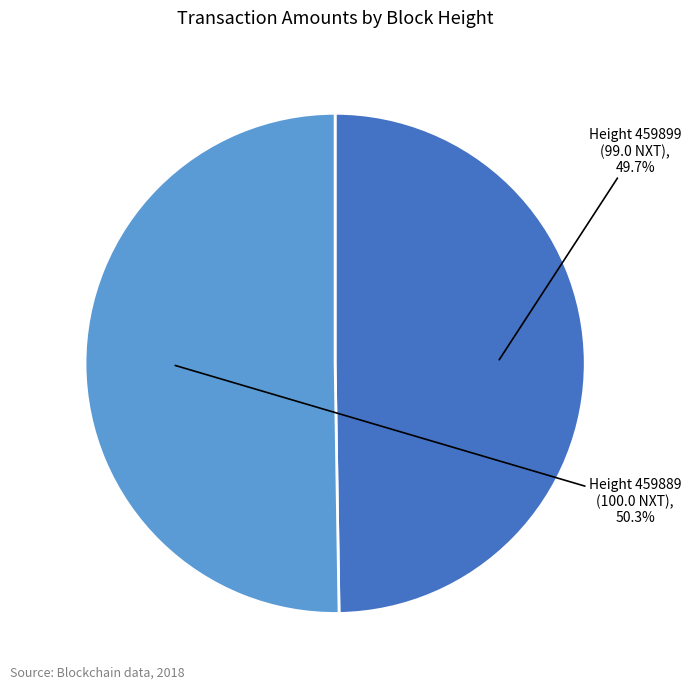

Between Height 459889 and Height 459899, which is larger?

Height 459889